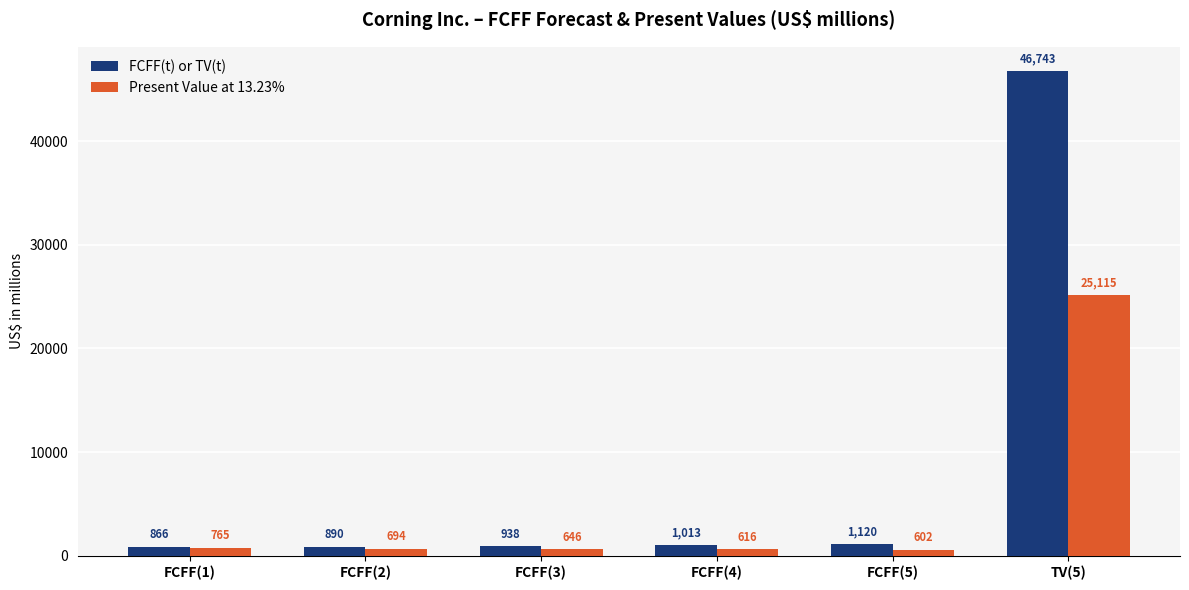

What is the difference between the maximum and second lowest values in the FCFF(t) or TV(t) series?

45853